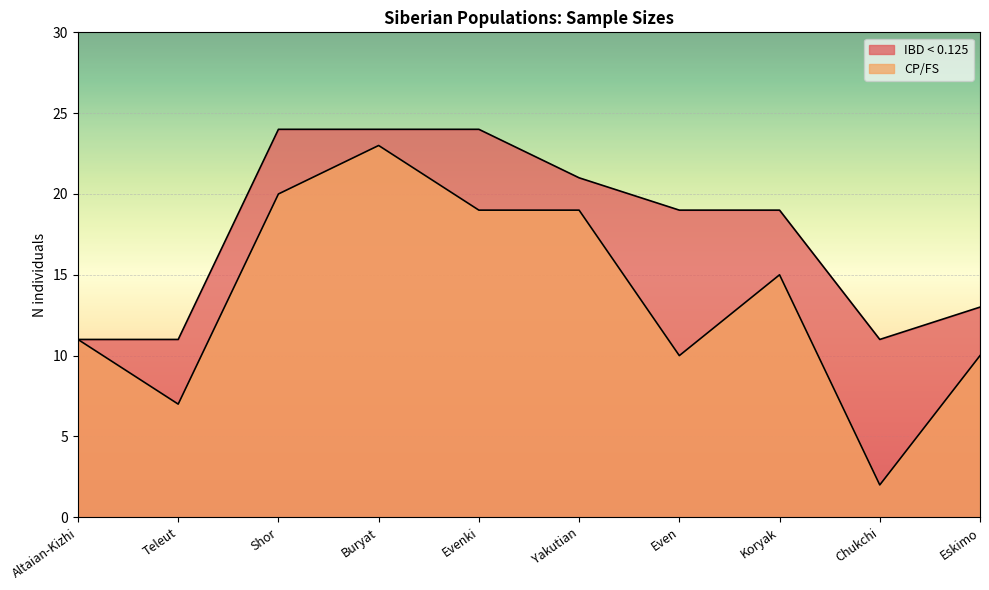

Which series has the widest spread of values?

CP/FS